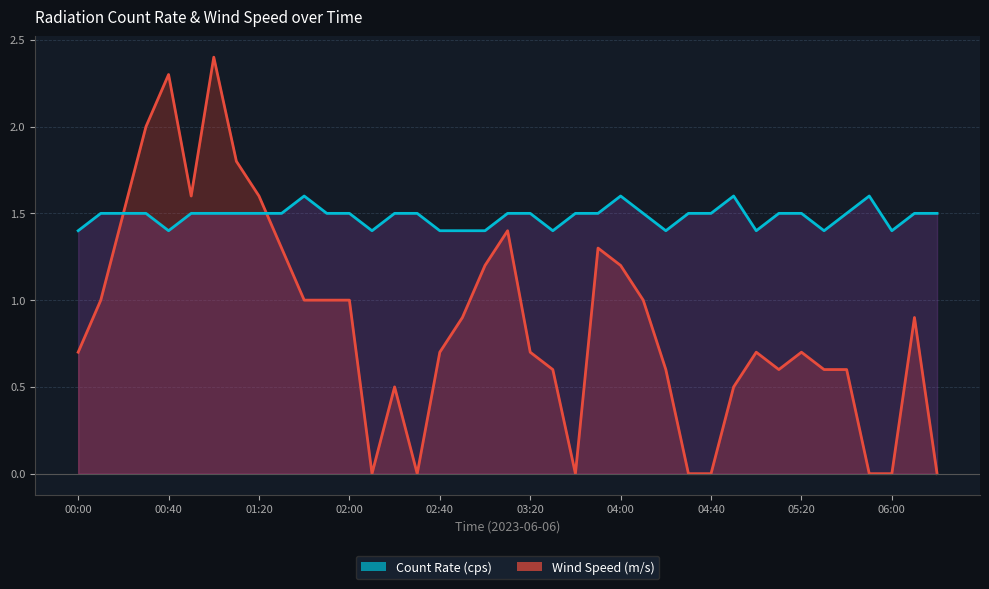

Between which two adjacent categories do Count Rate (cps) and Wind Speed (m/s) first intersect?

01:20 and 01:30